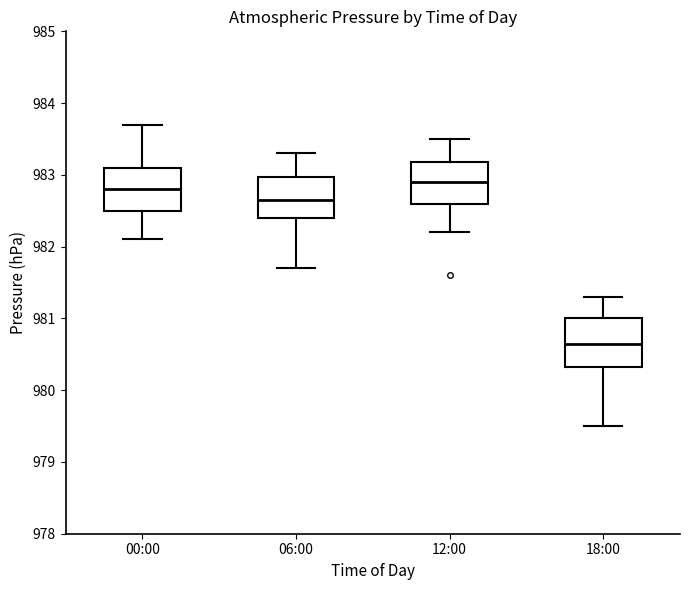

Where does the lower whisker of the box for 06:00 end on the y-axis? The values are not printed on the chart, so give them approximately, as read against the axis.

981.7